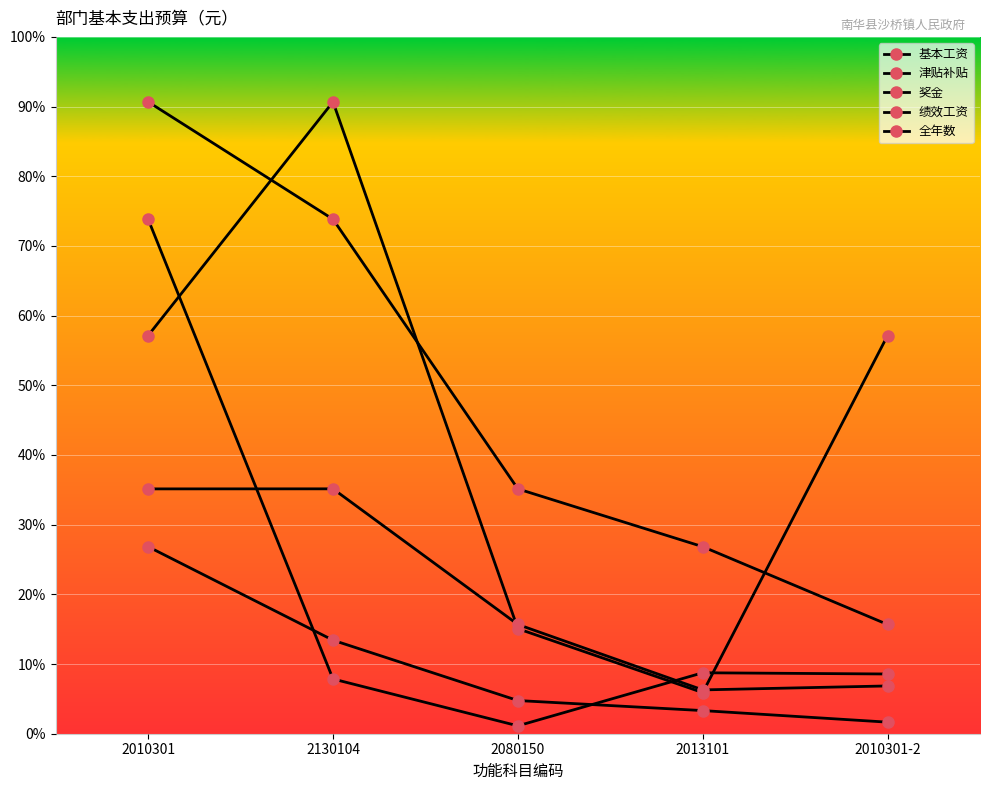

How many 基本工资 values are between 316560 and 1200012?

3